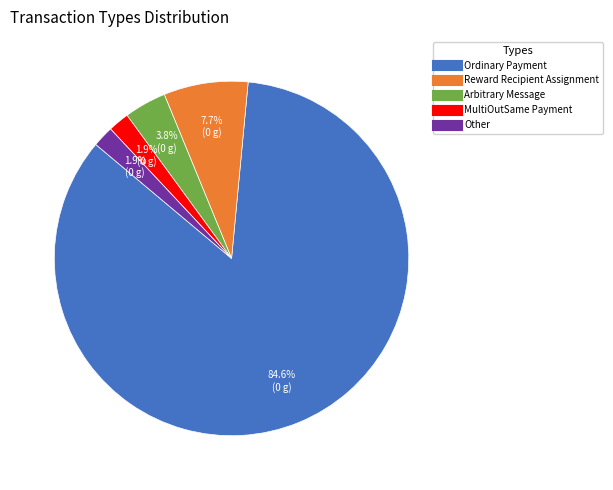

True or false: Arbitrary Message accounts for 4% of the total.

True